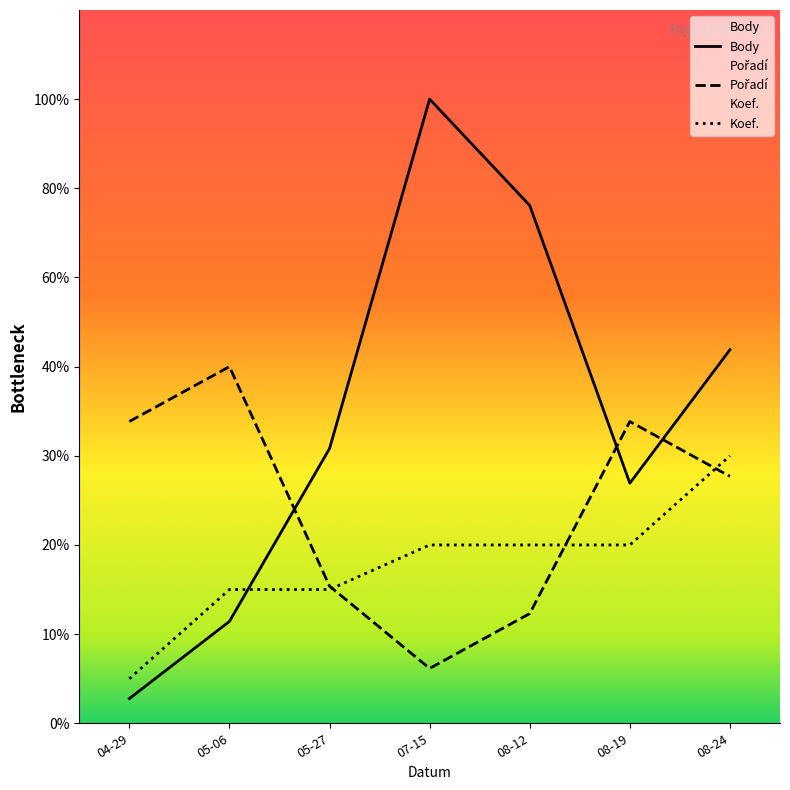

Which series changed the most between 05-06 and 08-12?

Body